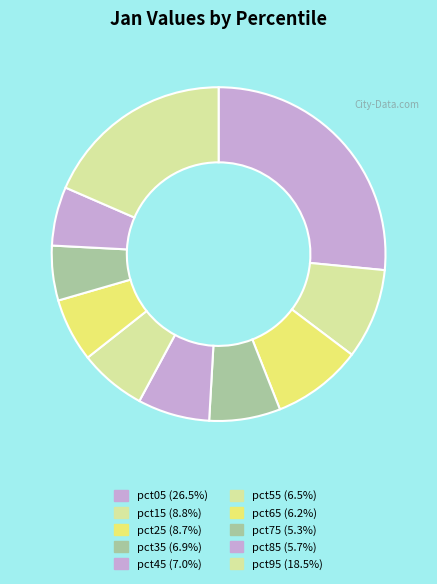

True or false: pct75 accounts for 12% of the total.

False